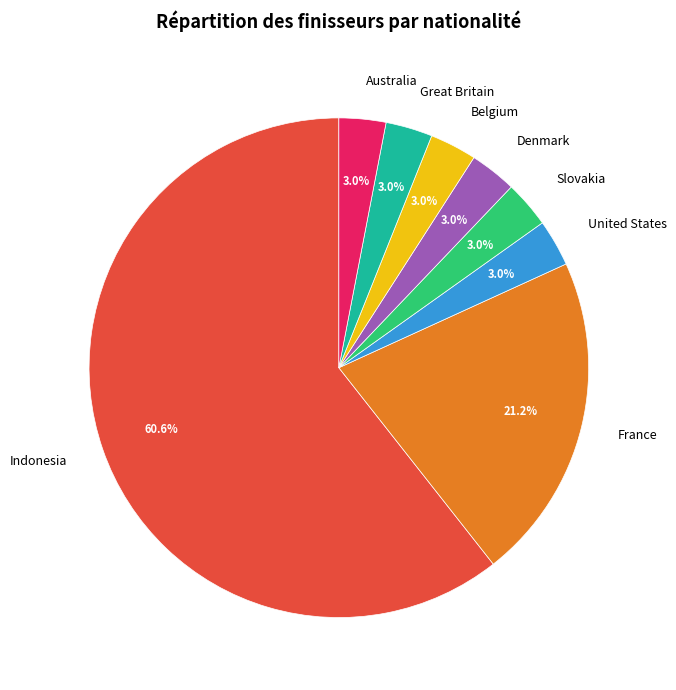

To the nearest percent, what portion does Great Britain represent?

3%